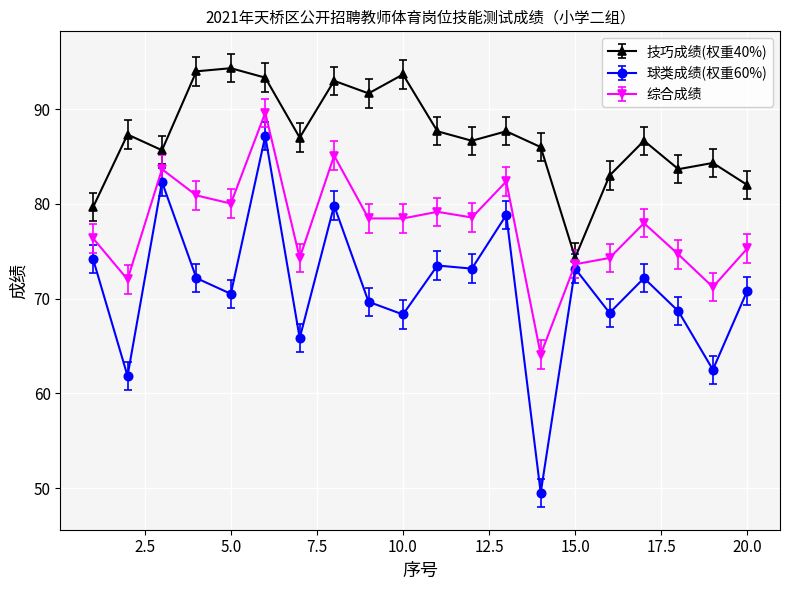

What is the lowest value of the 技巧成绩(权重40%) series?

74.3